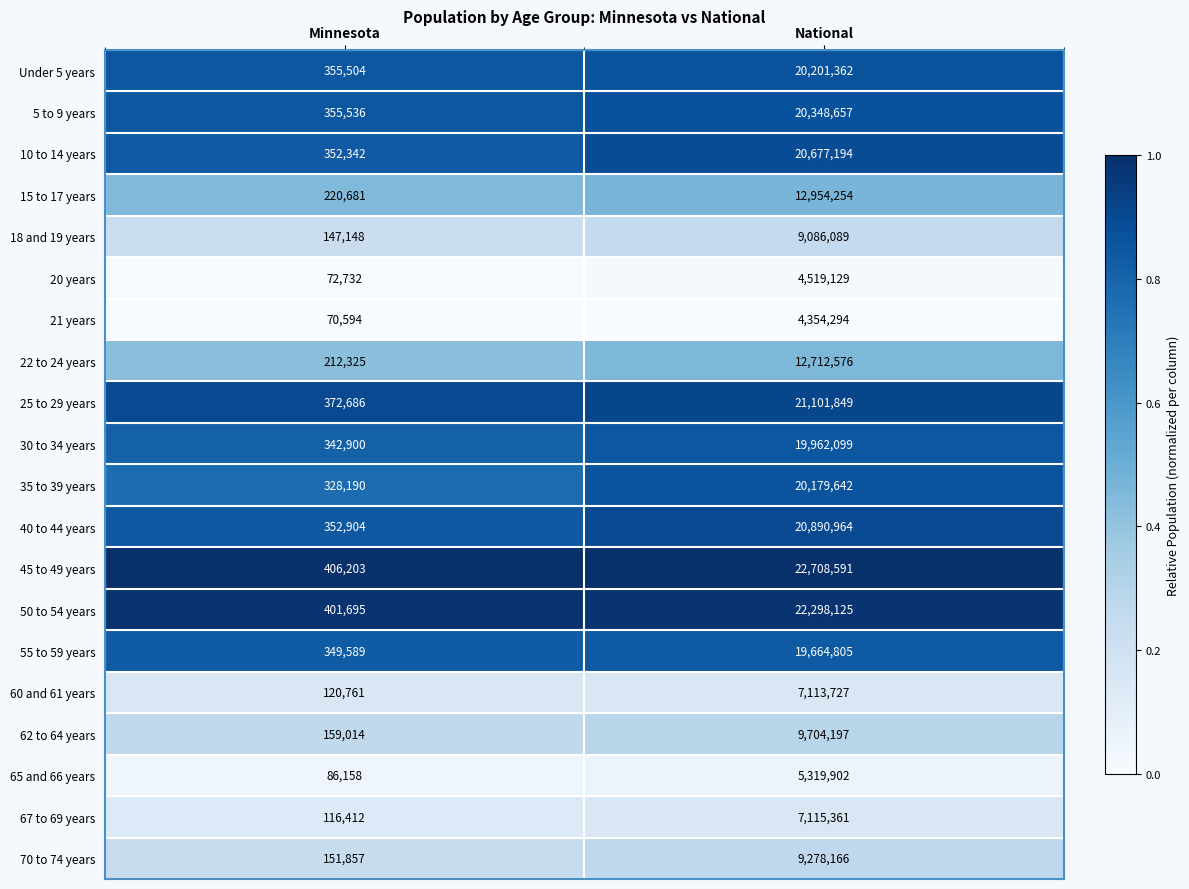

What is the maximum value for 70 to 74 years?

9278166